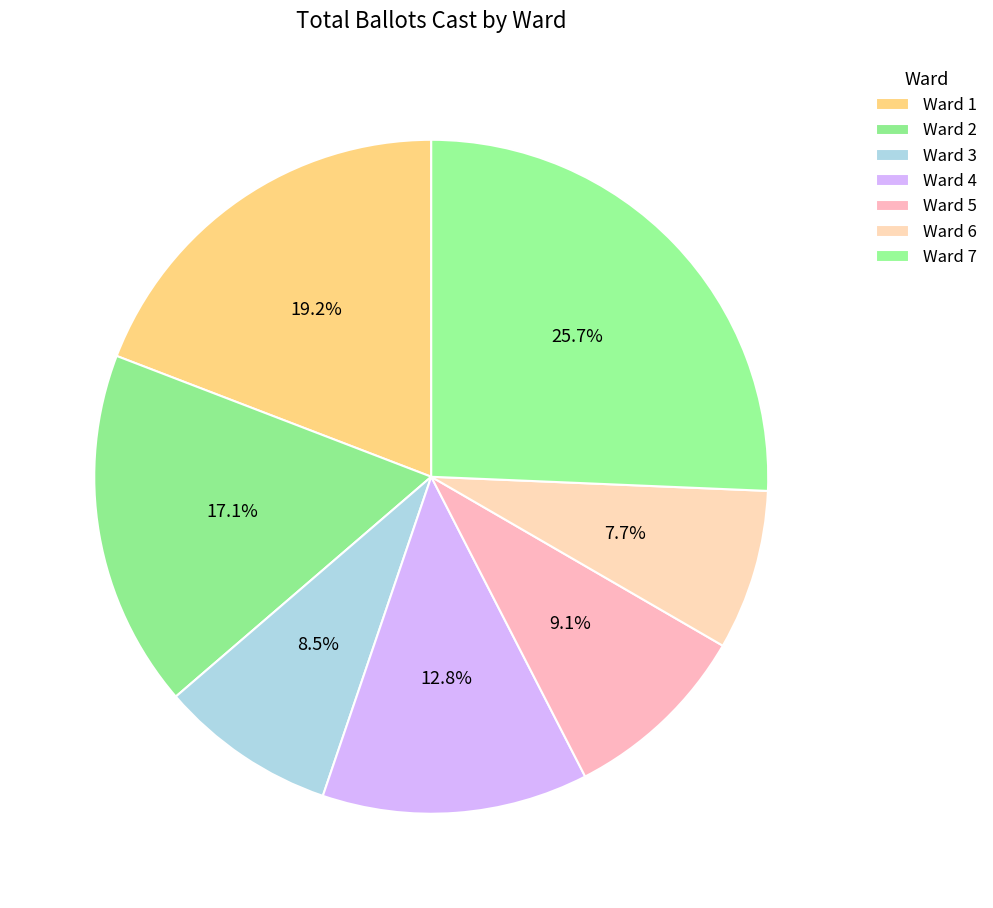

How many slices are in this pie chart?

7